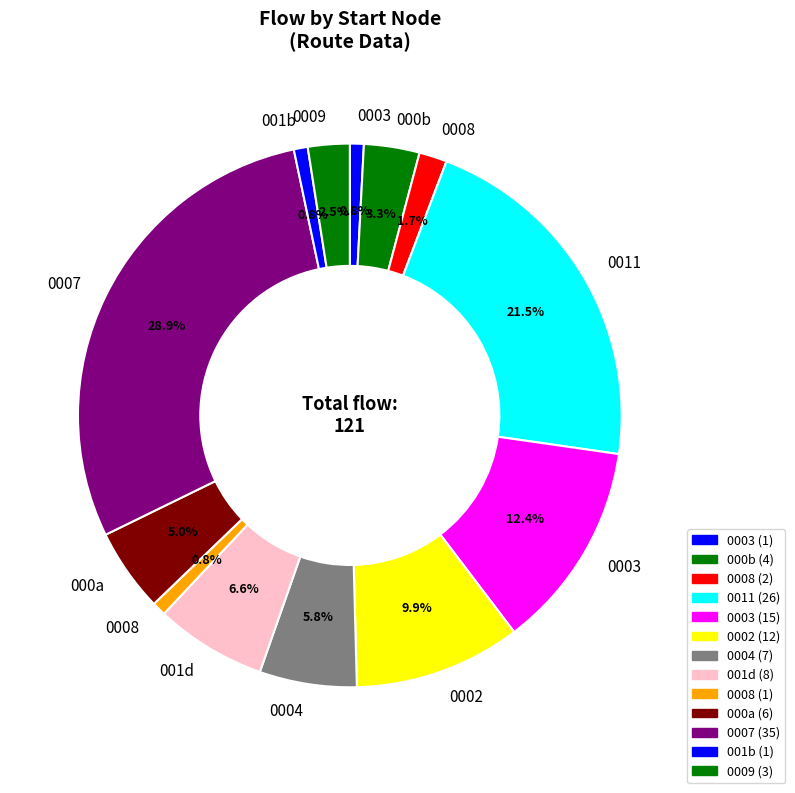

Count the number of slices in the pie.

13